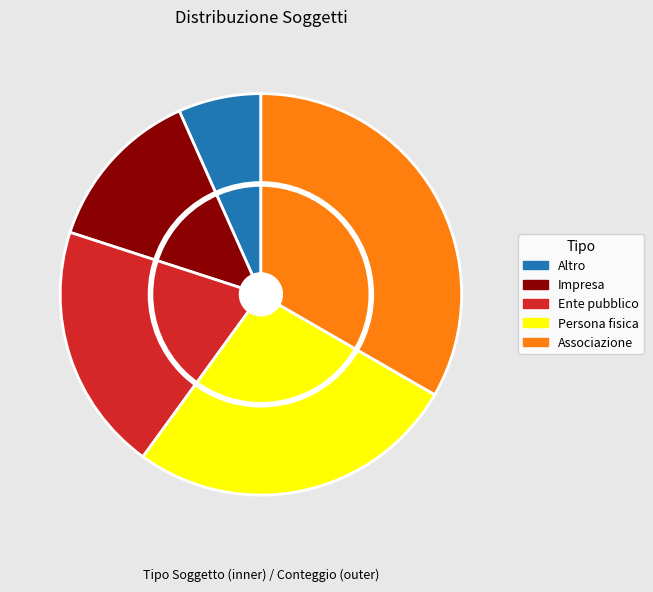

What is the ratio of the value at Persona fisica to the value at Altro?

4.0